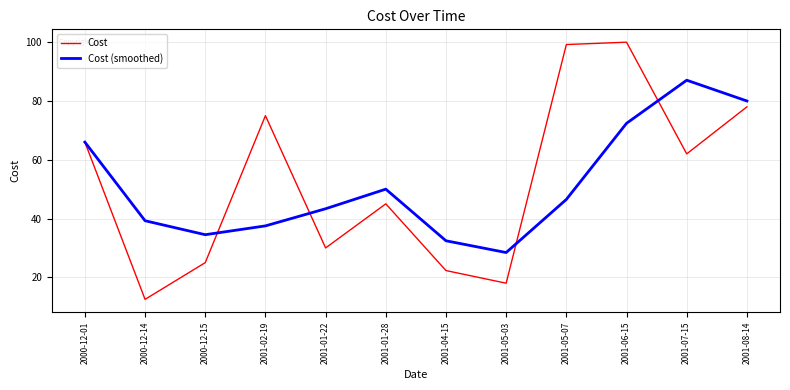

How many lines are shown in the chart?

2